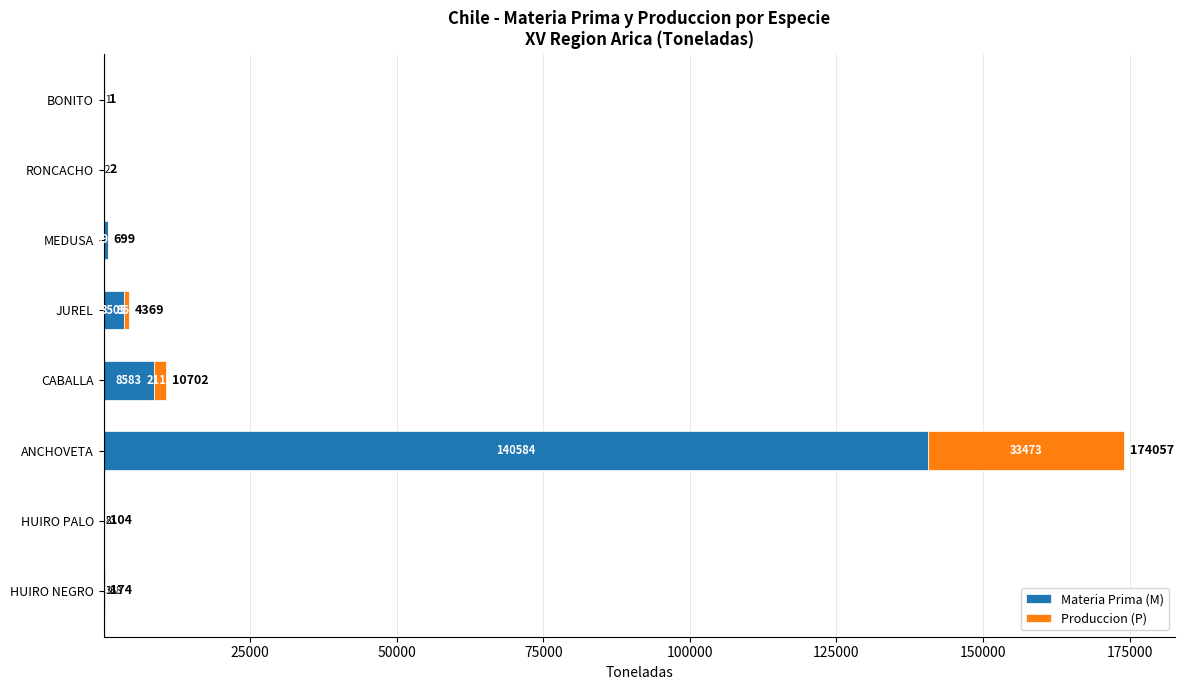

What is the total value across all series at HUIRO NEGRO?

174